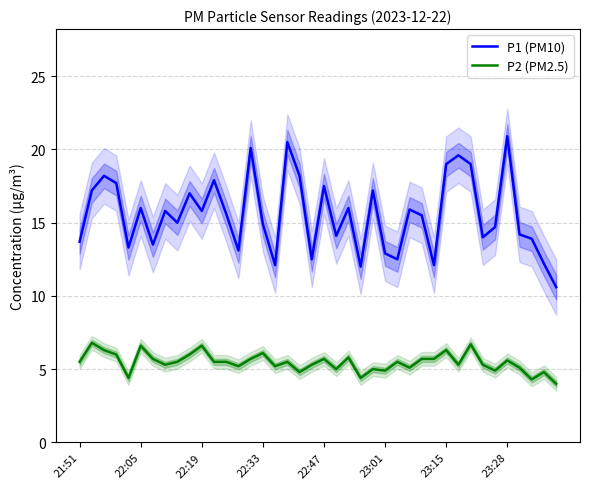

What is the minimum value for P2 (PM2.5)?

4.0